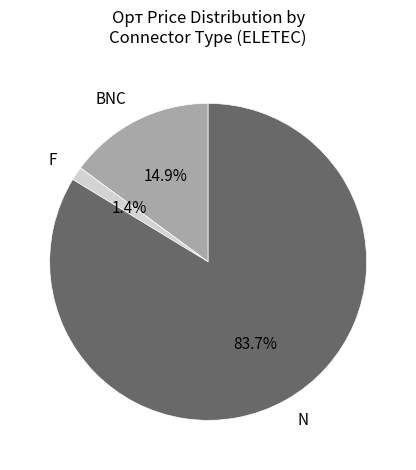

To the nearest percent, what is the difference between the largest and smallest slice percentages?

82%